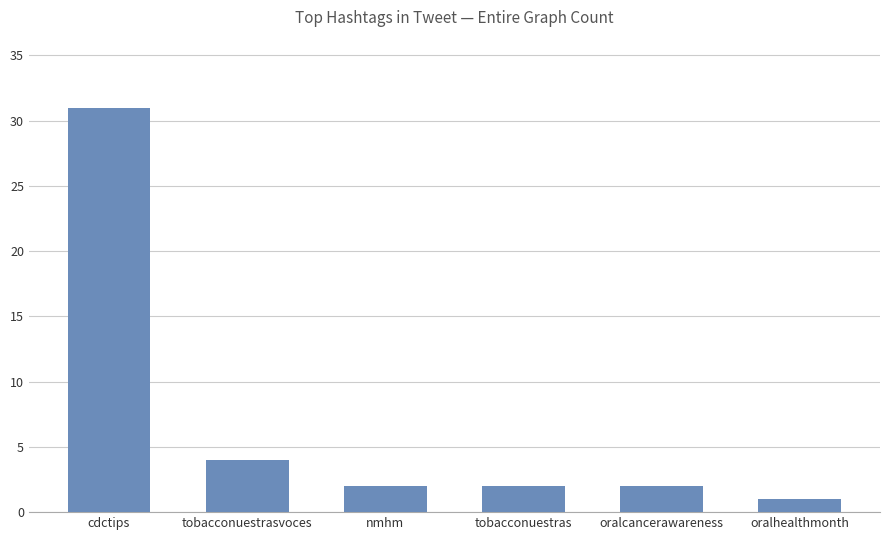

Which has a higher value, oralcancerawareness or oralhealthmonth?

oralcancerawareness